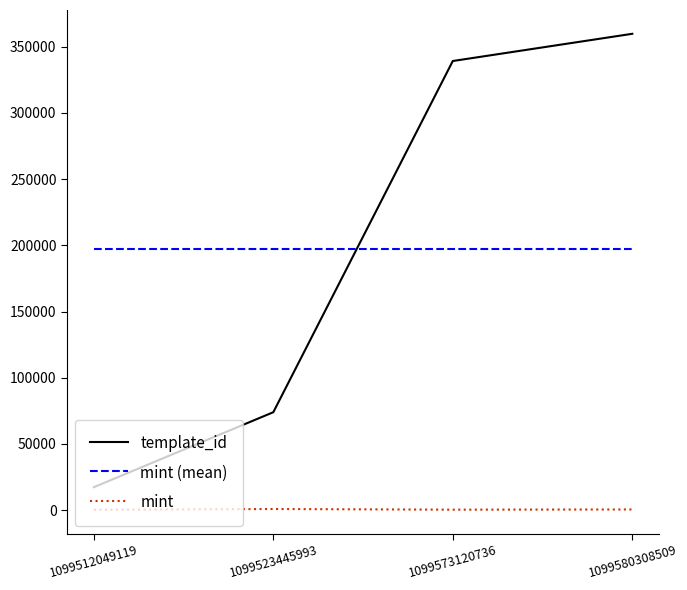

Which label corresponds to the largest value in the chart?

1099580308509